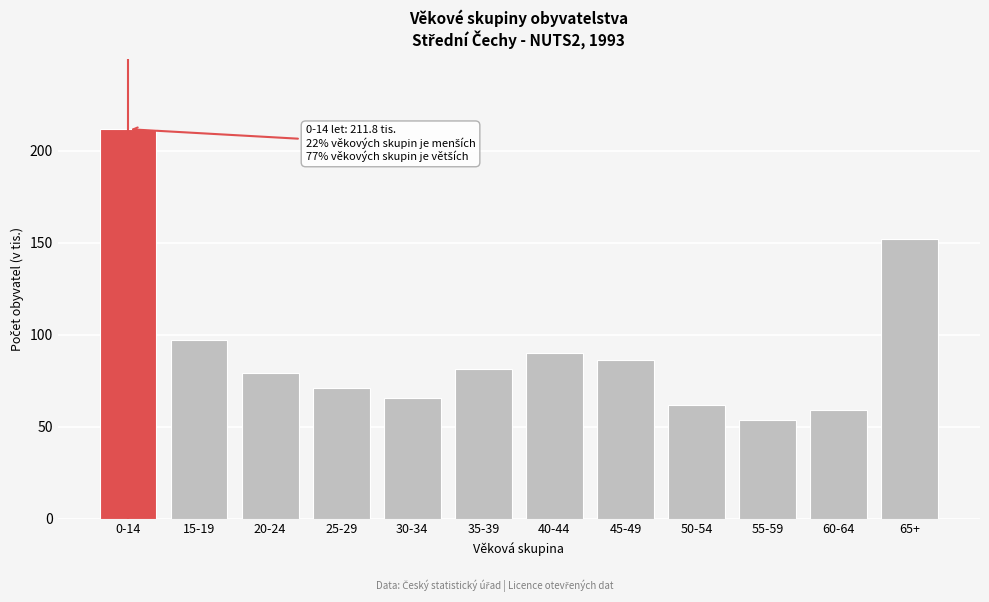

Reading right to left, list all the values displayed in this chart.

152.2	59.1	53.8	62.0	86.3	89.9	81.4	65.6	71.0	79.1	97.3	211.8